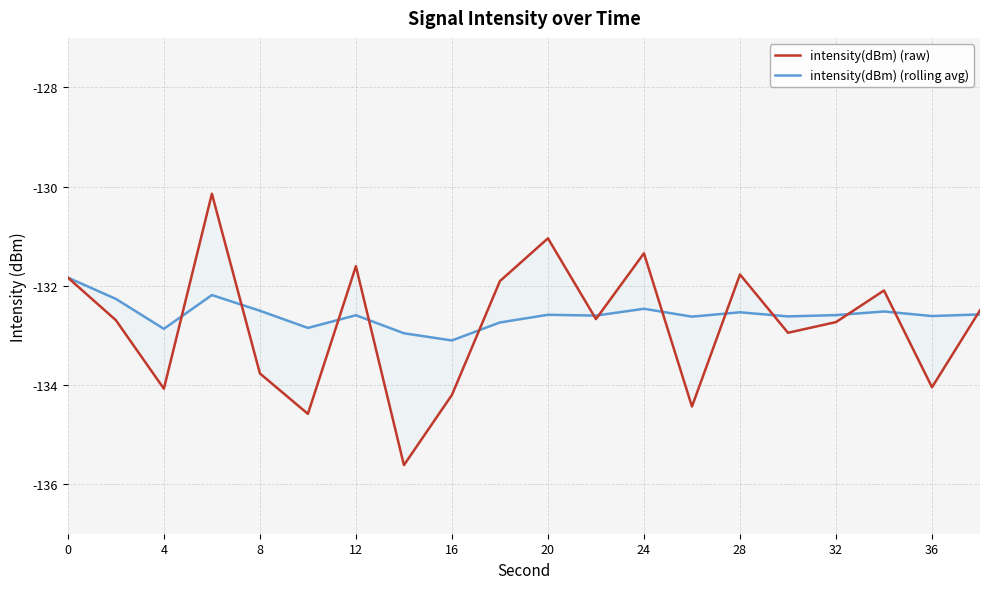

What is the average value of the intensity(dBm) (raw) series?

-132.8